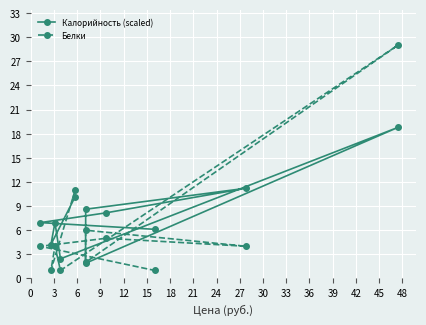

Which series has the largest range (max minus min)?

Белки